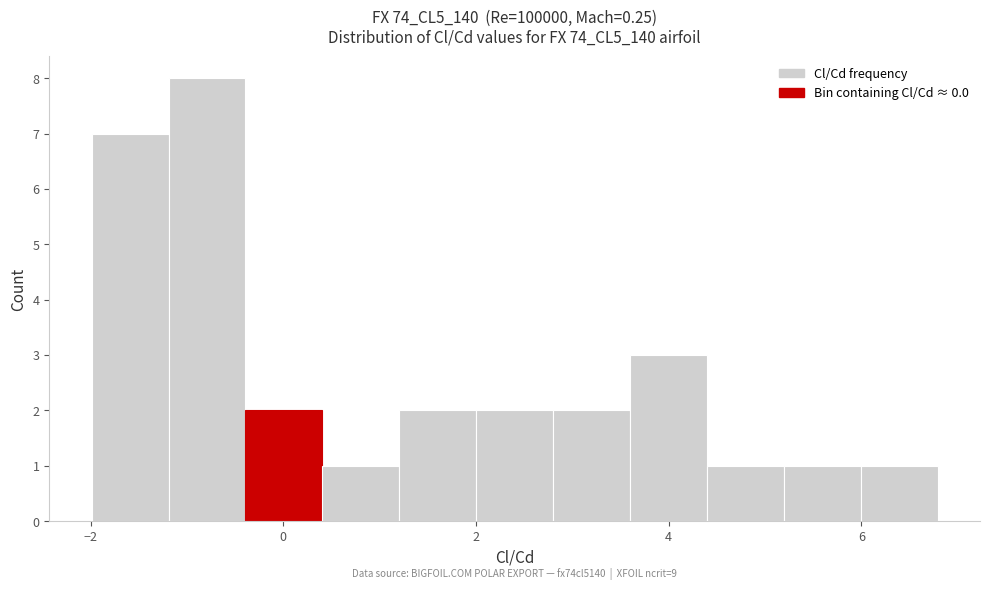

Read against the x-axis, roughly where is the centre of the tallest bar?

-0.8